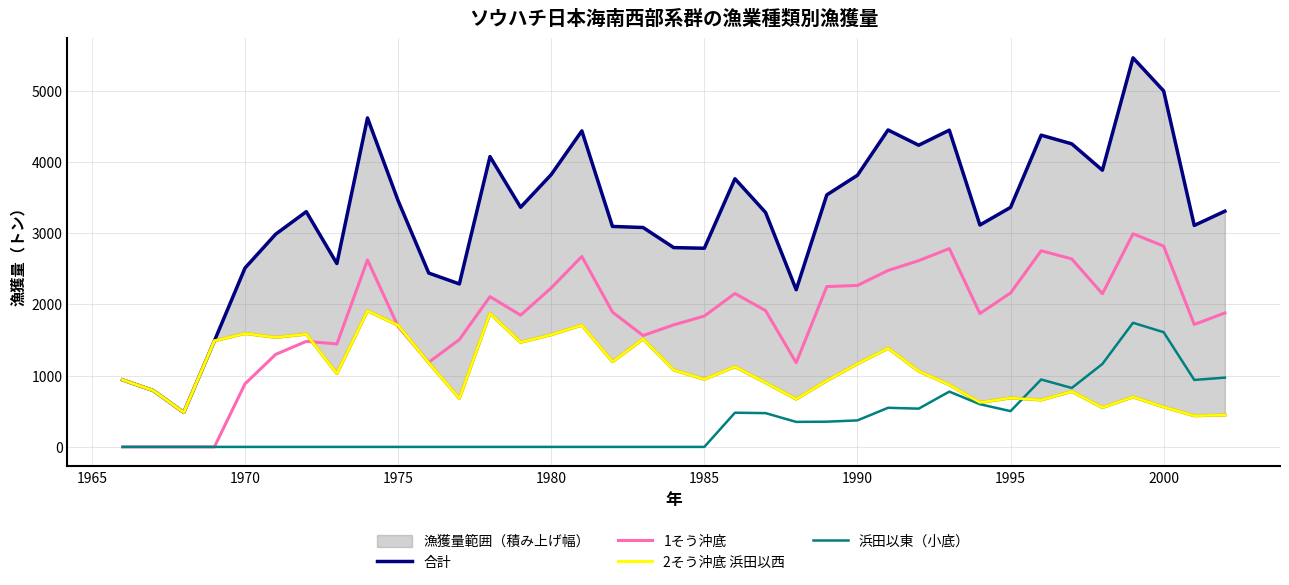

Count the number of data series in this chart.

4